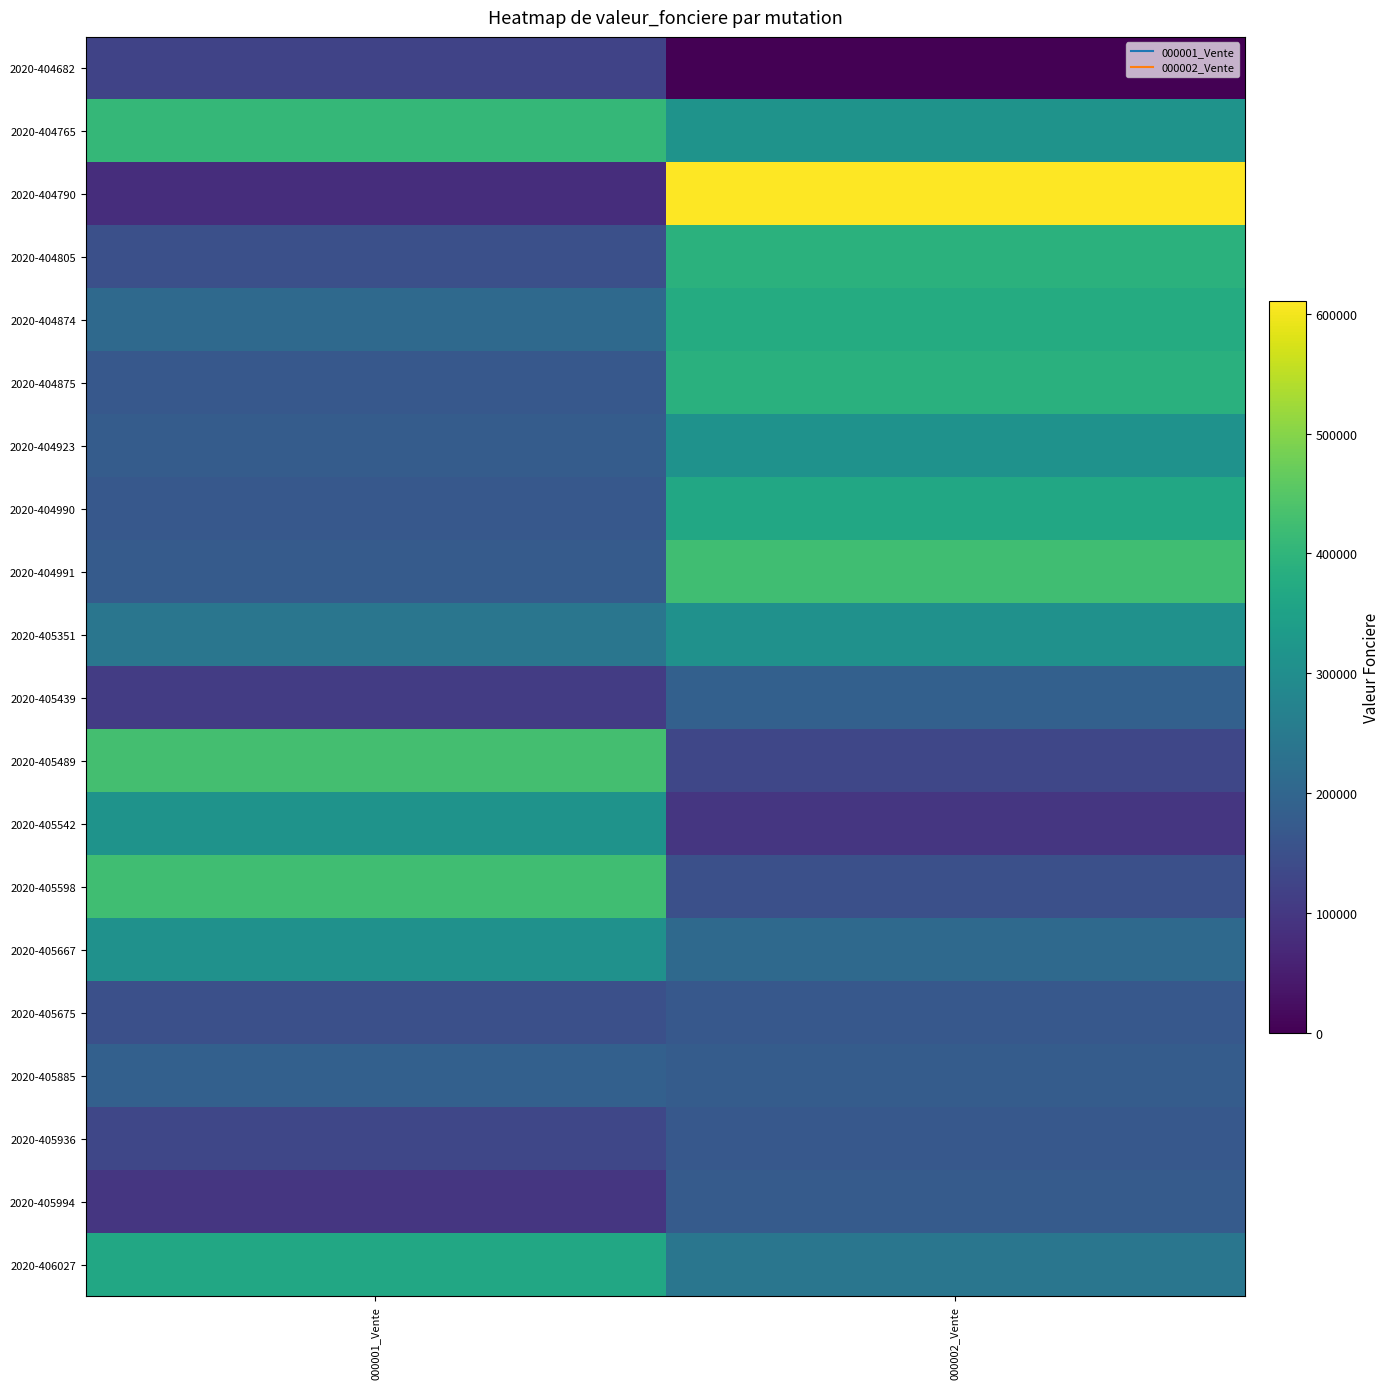

Count the number of categories in the chart.

2